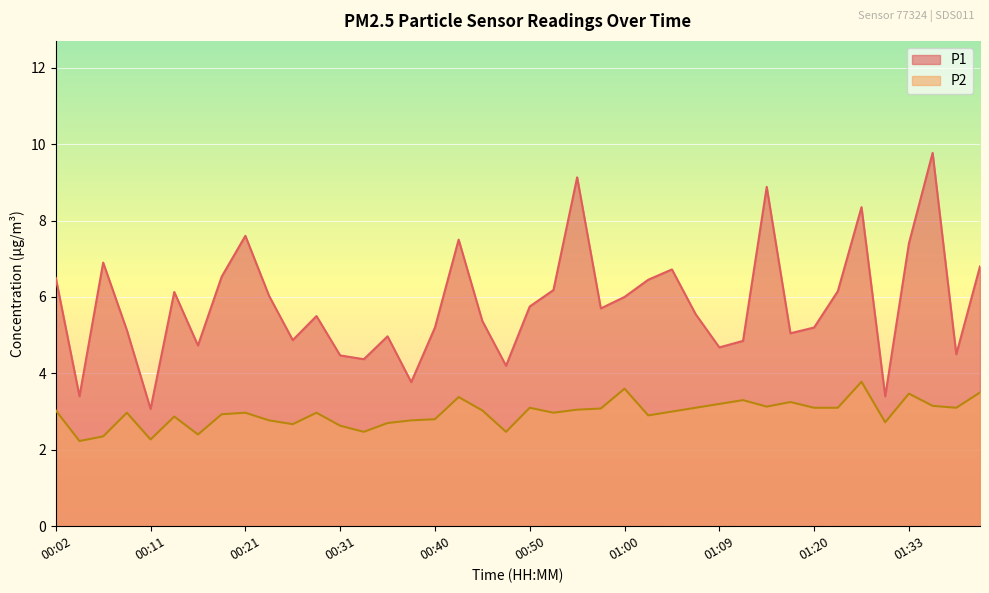

Which series has the largest total across all categories?

P1